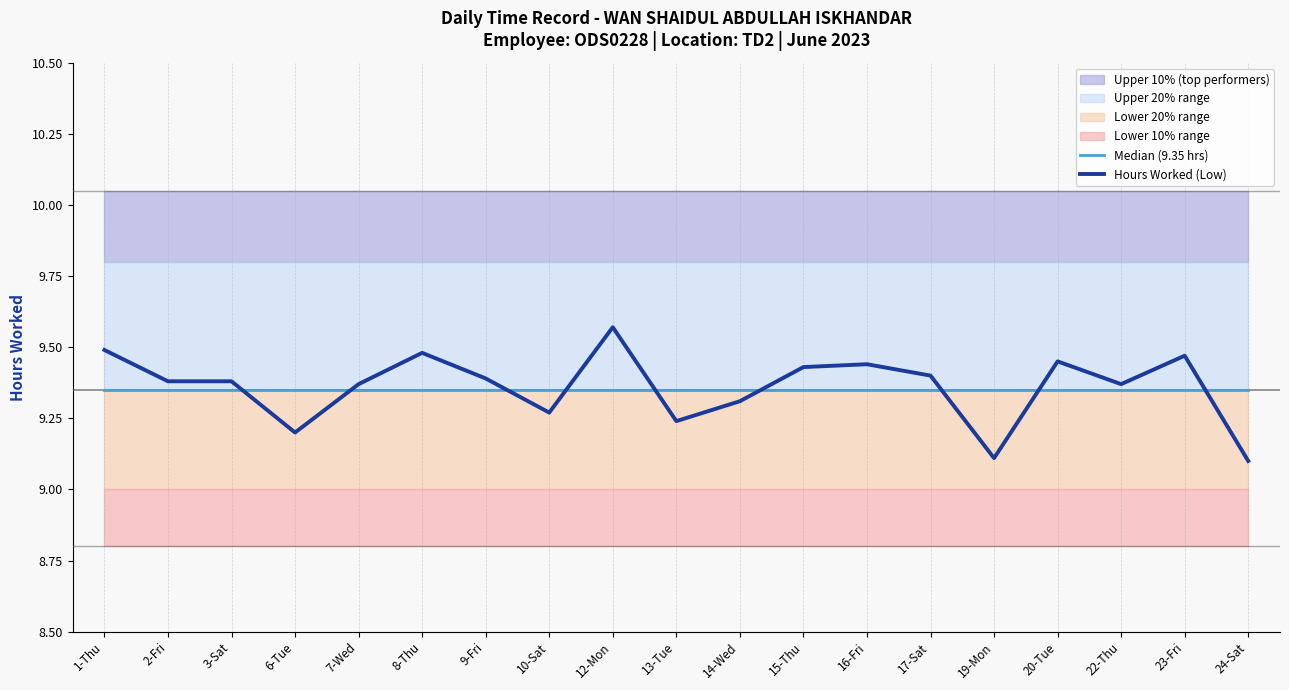

At how many categories does at least one series exceed 9?

19